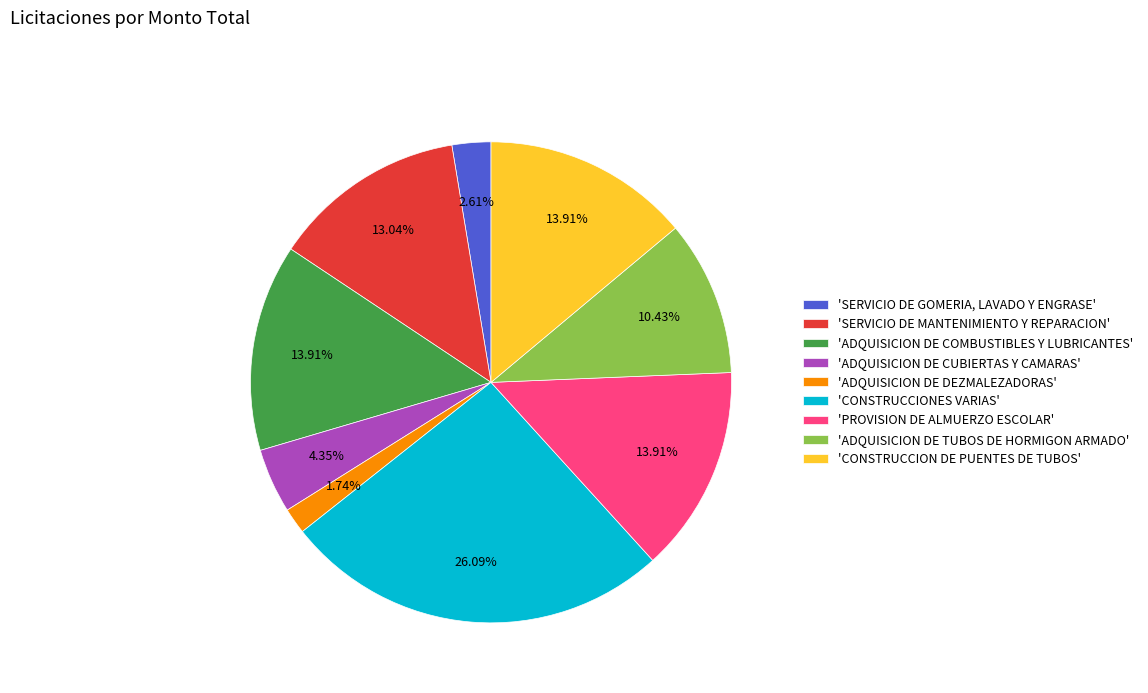

Which has a higher value, 'CONSTRUCCION DE PUENTES DE TUBOS' or 'SERVICIO DE GOMERIA, LAVADO Y ENGRASE'?

'CONSTRUCCION DE PUENTES DE TUBOS'